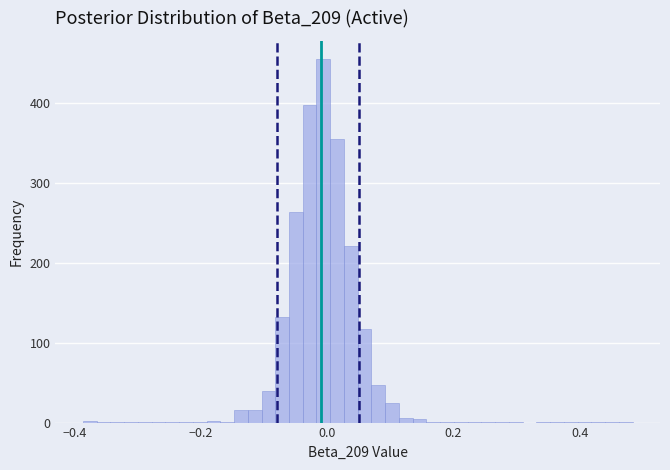

Around what value on the x-axis is the tallest bar? Give the approximate position of its centre, as read against the axis.

0.00